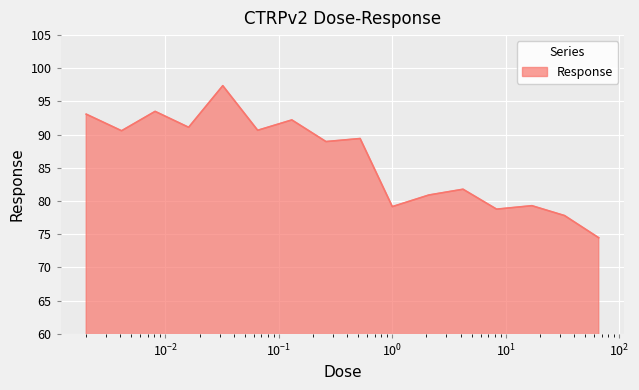

What is the smallest value displayed?

74.5